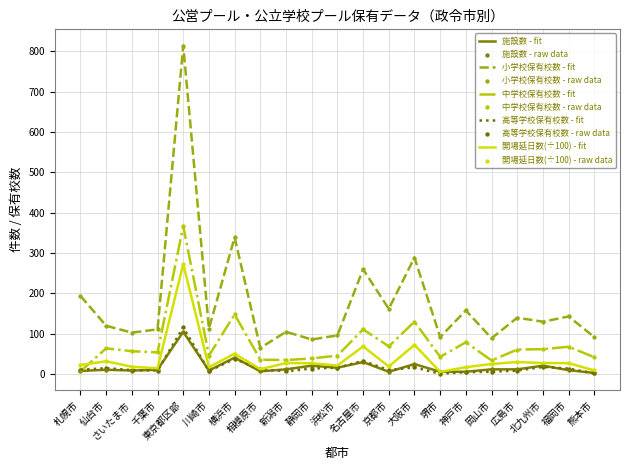

What is the greatest value displayed?

814.0